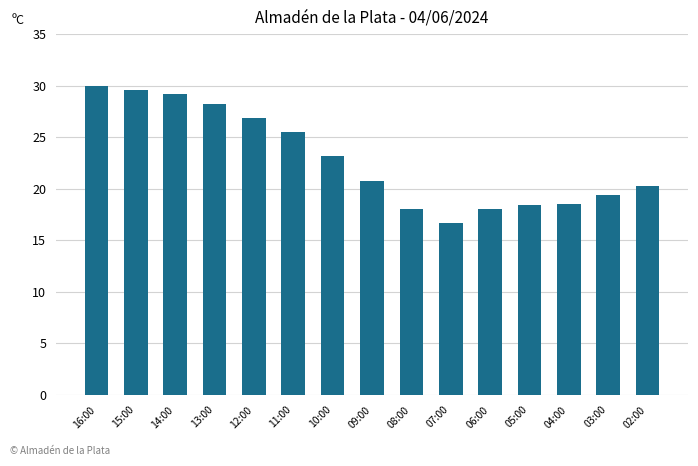

Between 16:00 and 07:00, which is larger?

16:00